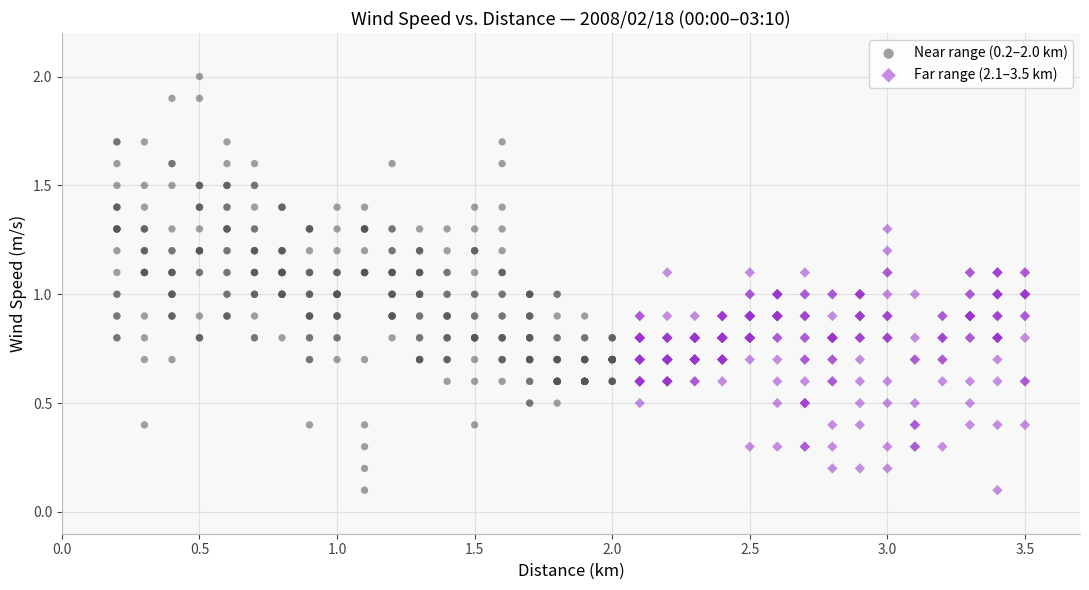

Which series reaches the maximum Y coordinate?

Near range (0.2–2.0 km)